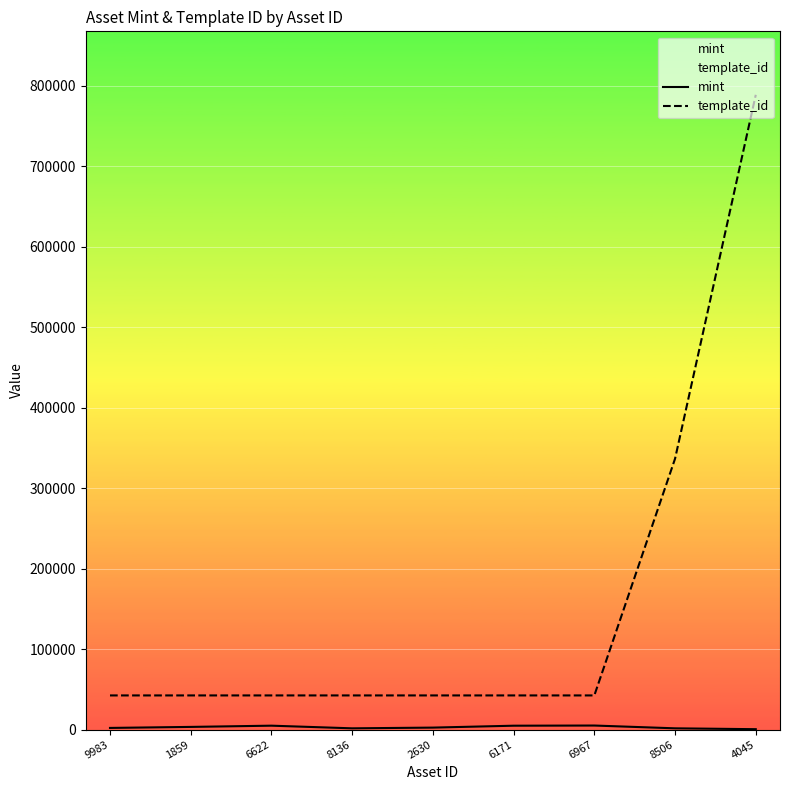

At which category is the sum across all series the highest?

4045